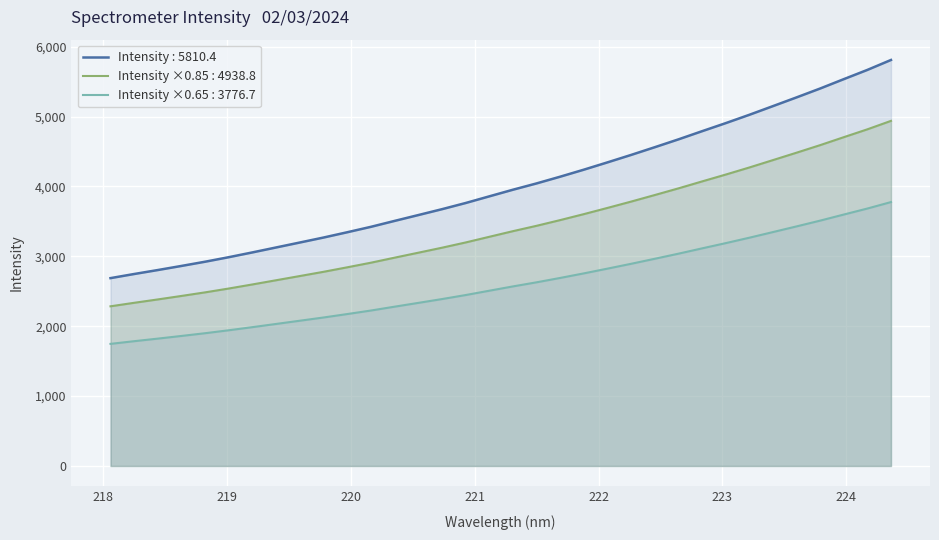

What is the difference between the second highest and minimum values?

2979.7